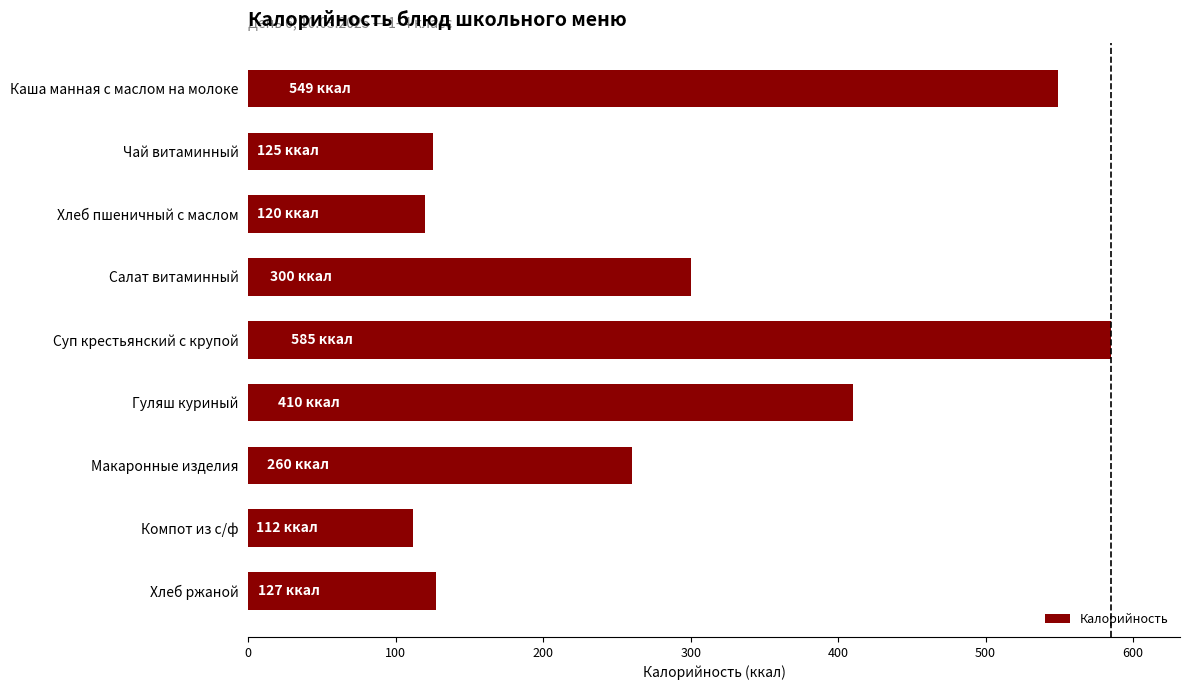

How many values are below 260?

4